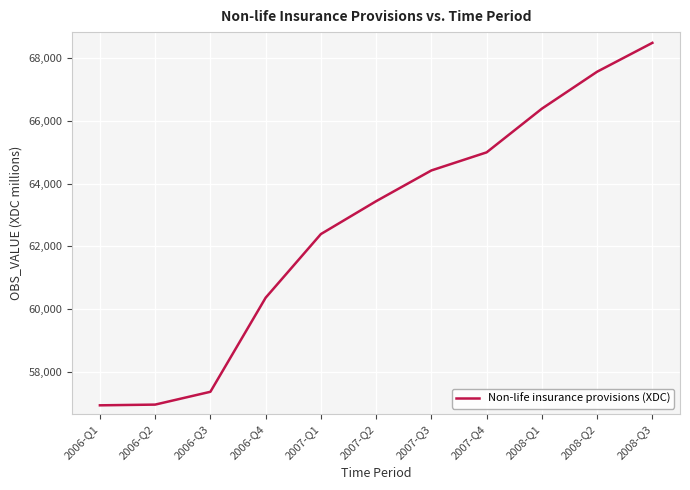

What is the change in value from 2006-Q3 to 2007-Q2?

+6081